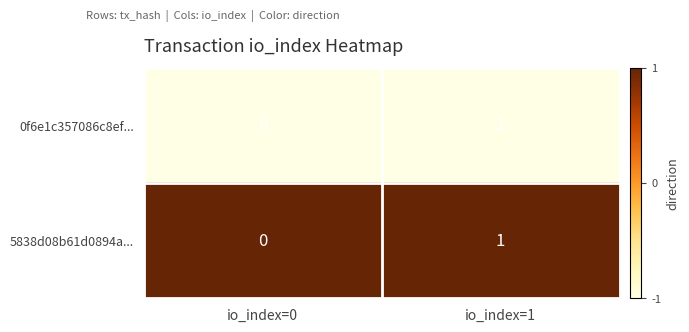

The value of 0f6e1c357086c8ef... at io_index=1 is 1. True or false?

True